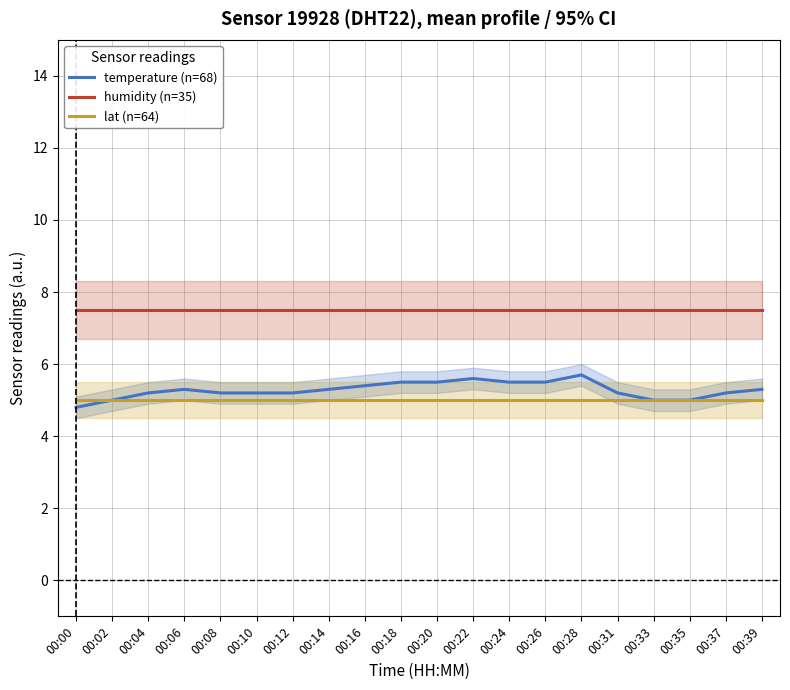

Which series has the widest spread of values?

temperature (n=68)